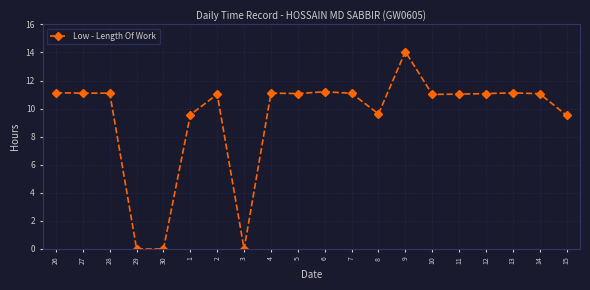

True or false: the data has more than 2 interior local peaks.

True